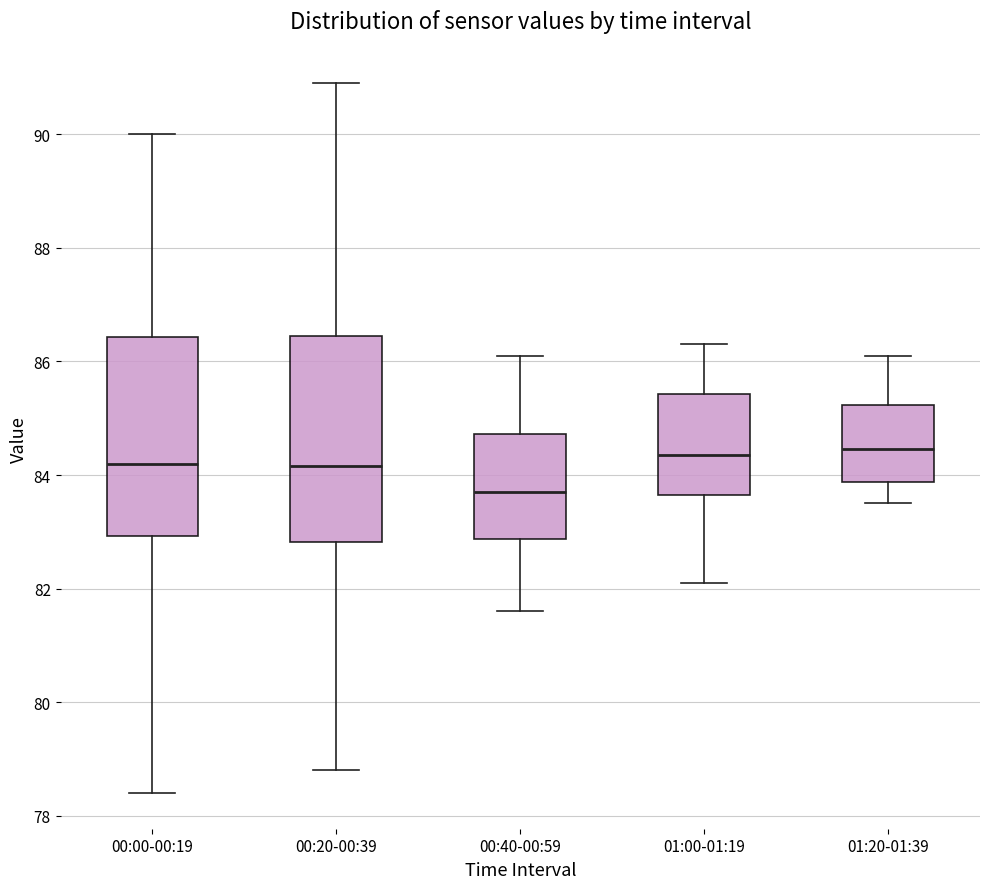

Where does the lower whisker of the box for 00:40-00:59 end on the y-axis? The values are not printed on the chart, so give them approximately, as read against the axis.

81.6